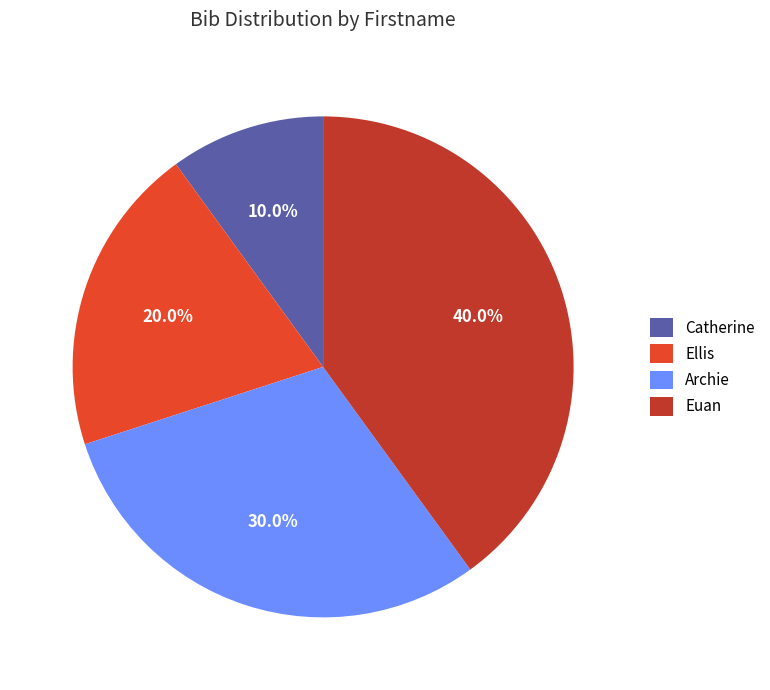

To the nearest percent, what is the combined percentage of Euan and Archie?

70%